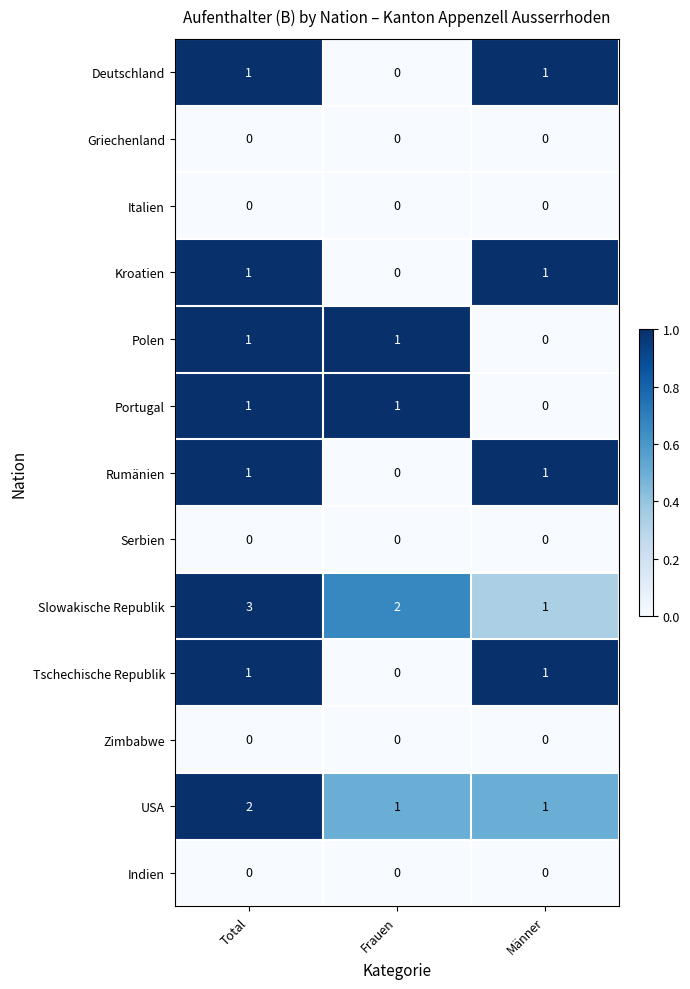

What value does the Slowakische Republik series have at Total?

3